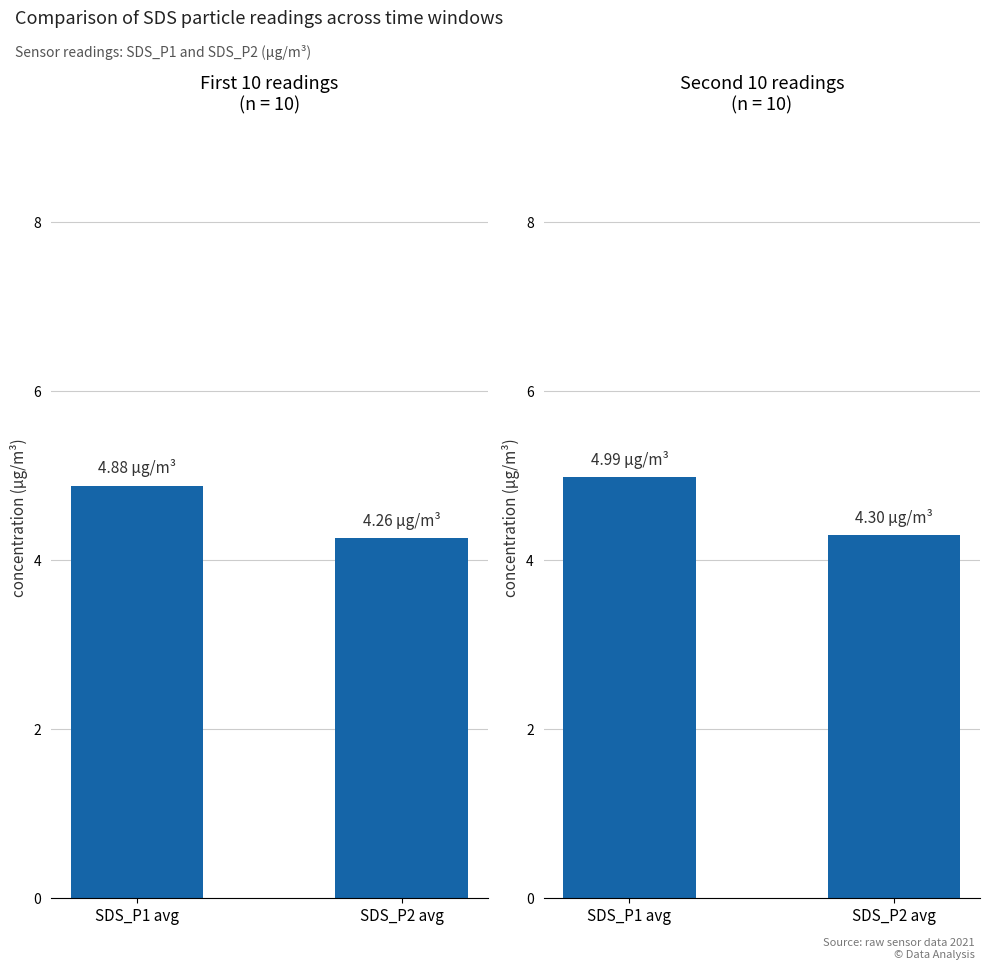

What position from the right is SDS_P2 avg?

1